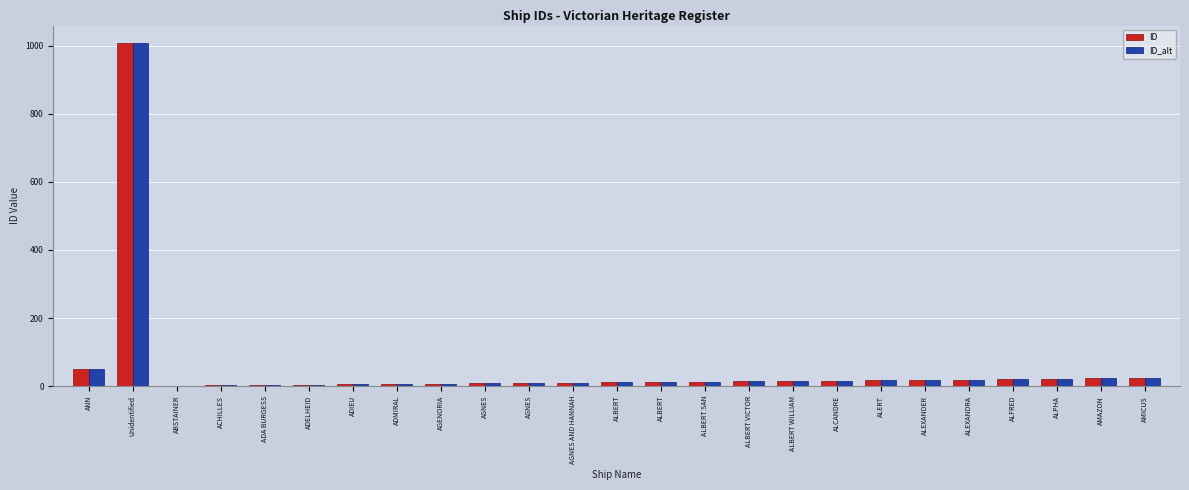

At how many categories does at least one series exceed 974?

1